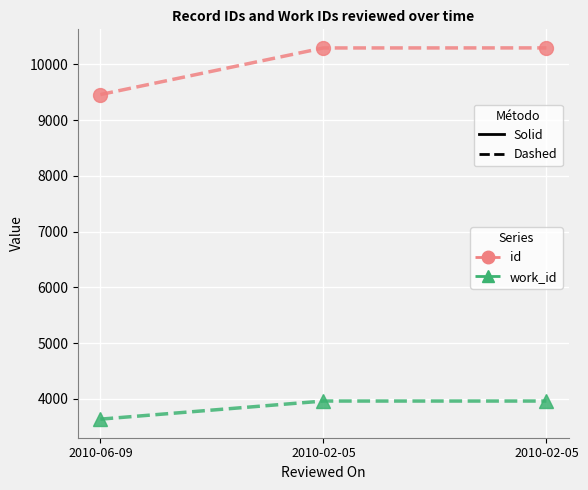

How many series are shown in this chart?

2